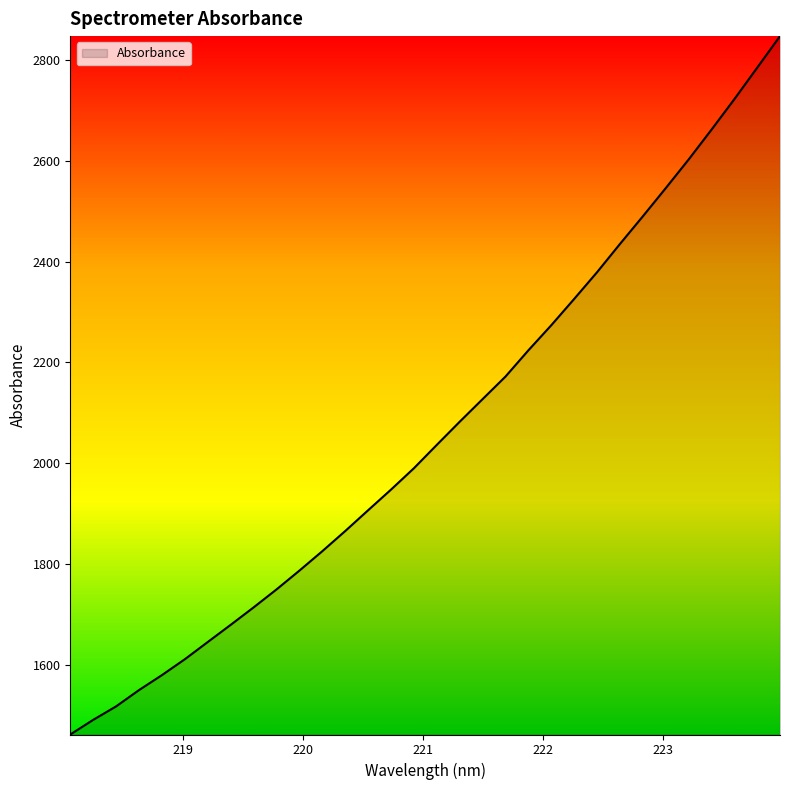

What is the maximum value shown in the chart?

2847.4